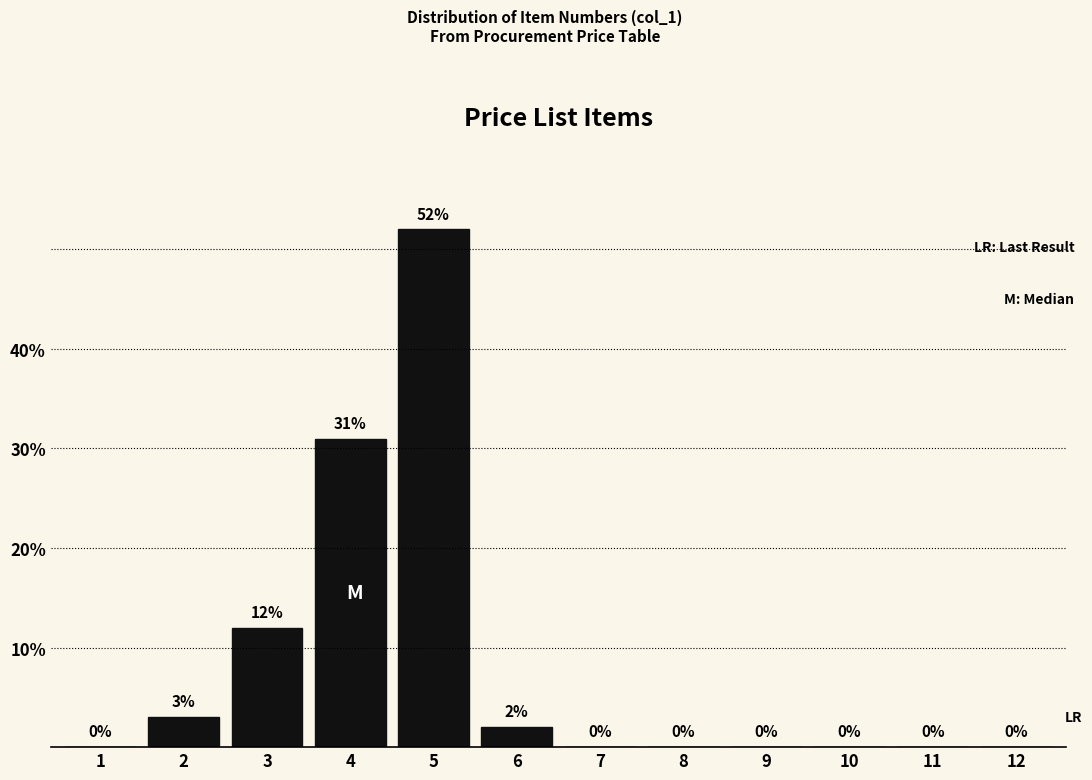

Reading left to right, transcribe all the data shown in this chart.

1=0	2=3	3=12	4=31	5=52	6=2	7=0	8=0	9=0	10=0	11=0	12=0